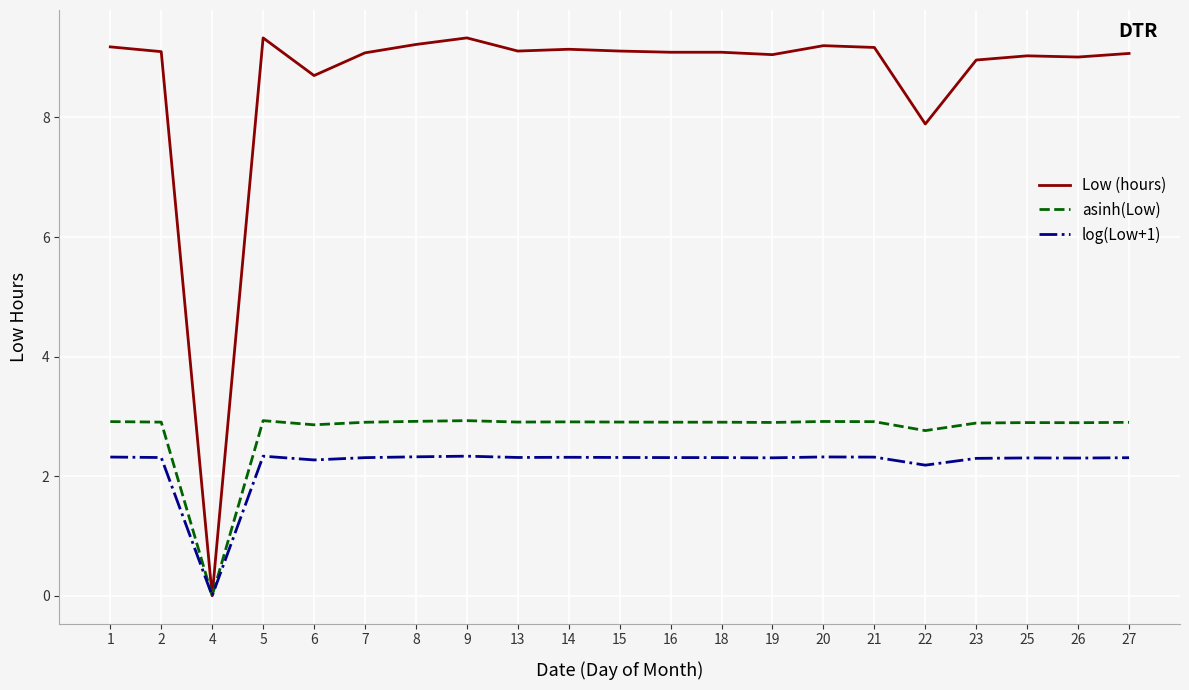

Which series has the widest spread of values?

Low (hours)